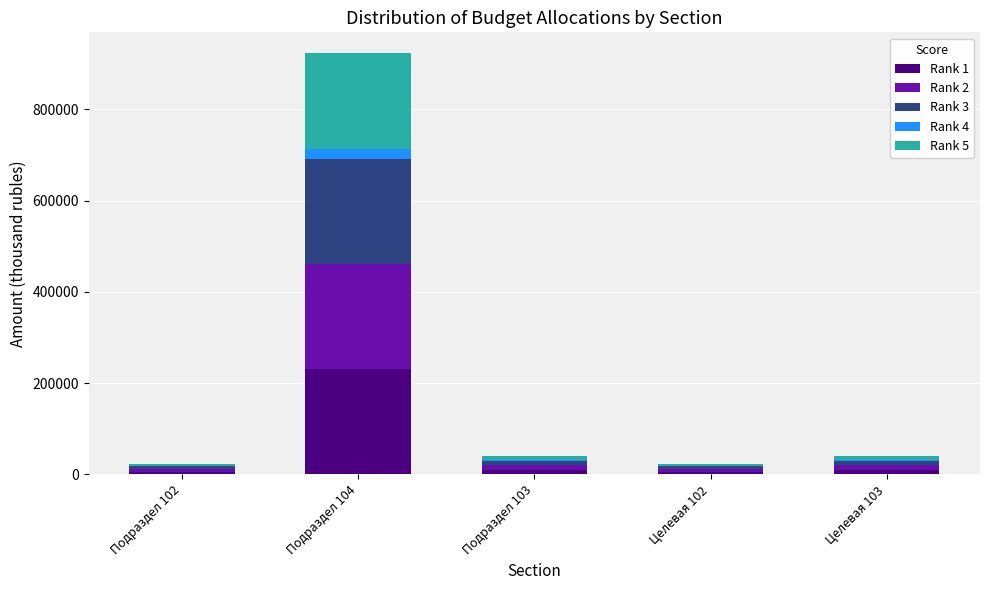

At which category is the sum across all series the highest?

Подраздел 104